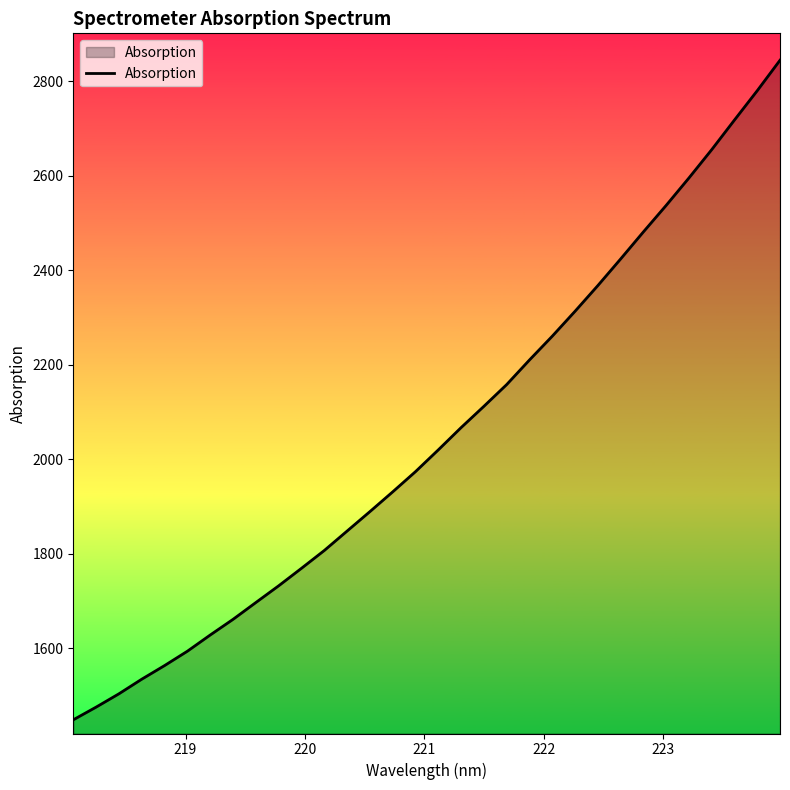

What is the maximum value shown in the chart?

2844.0